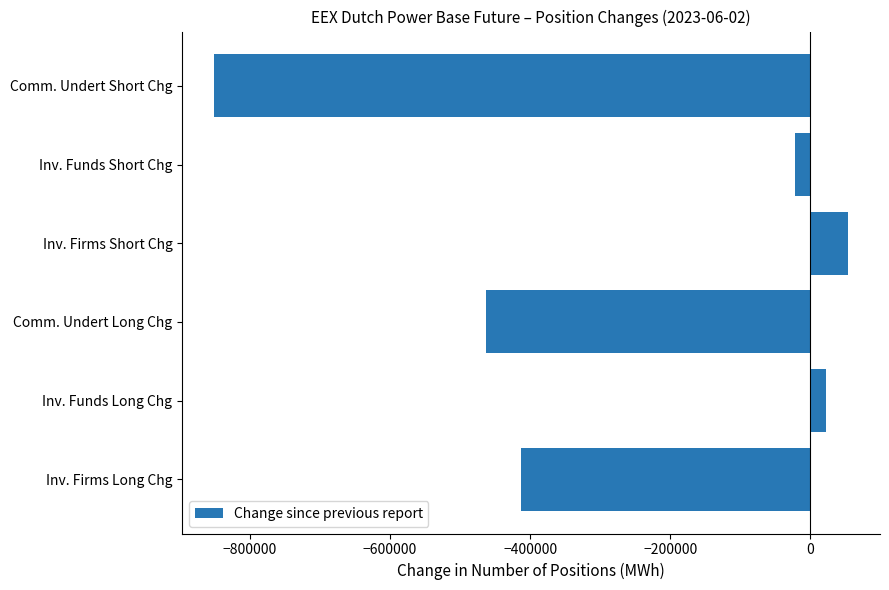

What is the sum of the values at Inv. Firms Long Chg and Inv. Funds Long Chg?

-390266